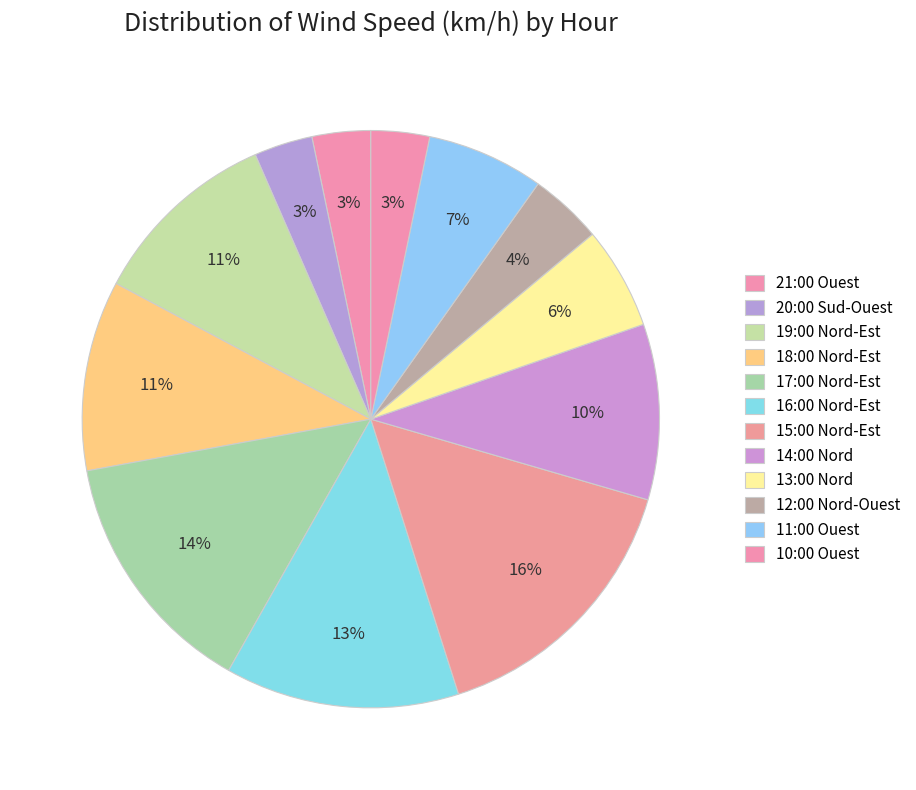

What is the change in value from 12:00 Nord-Ouest to 11:00 Ouest?

+3